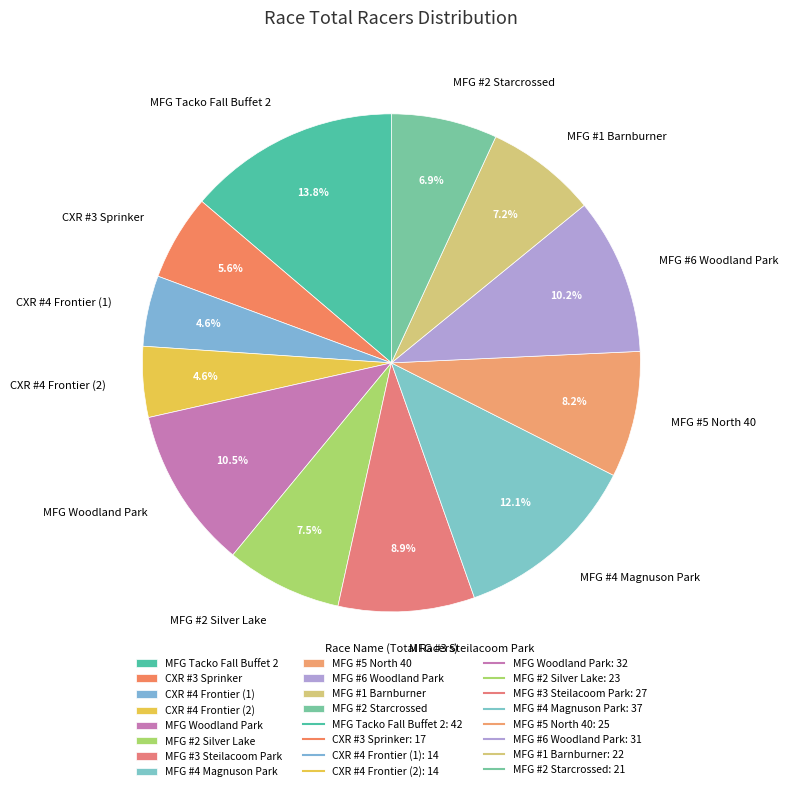

How many slices are in this pie chart?

12